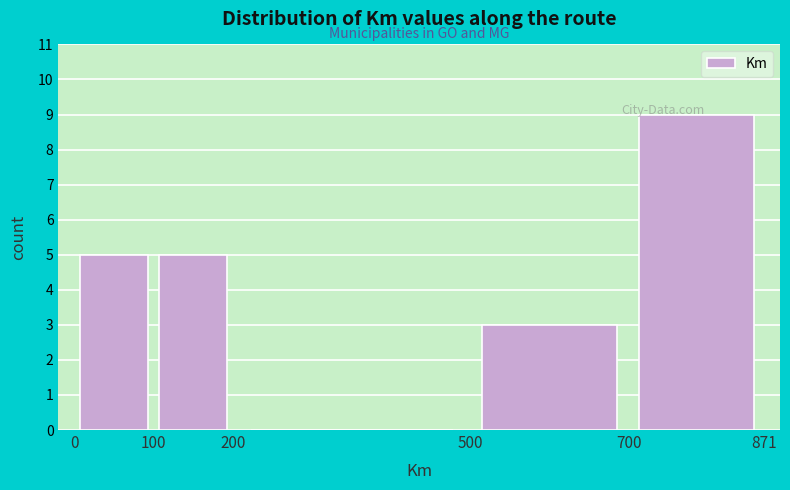

Which range on the x-axis has the tallest bar?

700 to 871